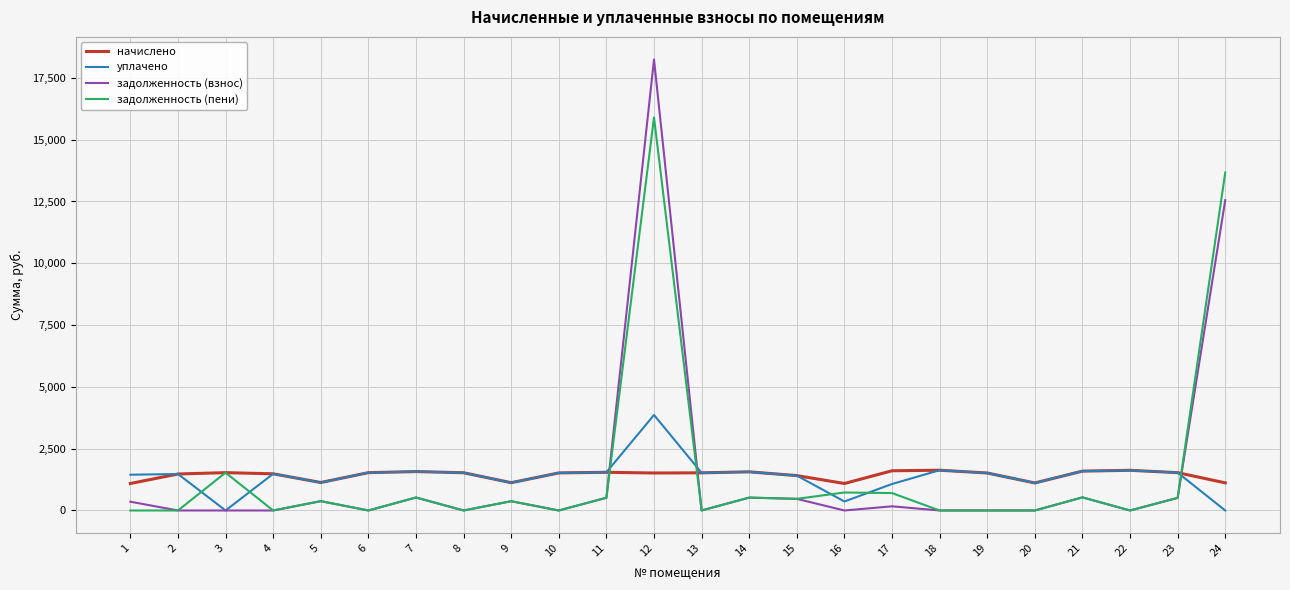

Where do начислено and задолженность (взнос) first cross each other?

11 and 12